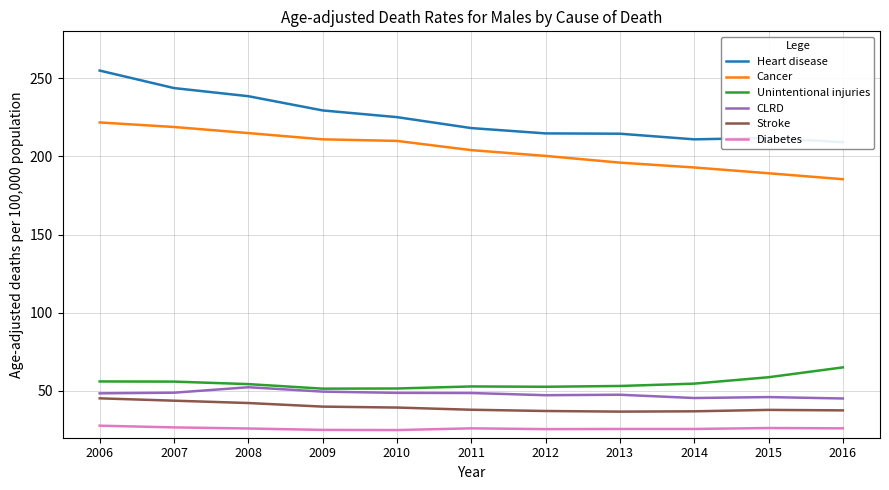

What is the value of the Stroke point at the 4th from the left?

39.9